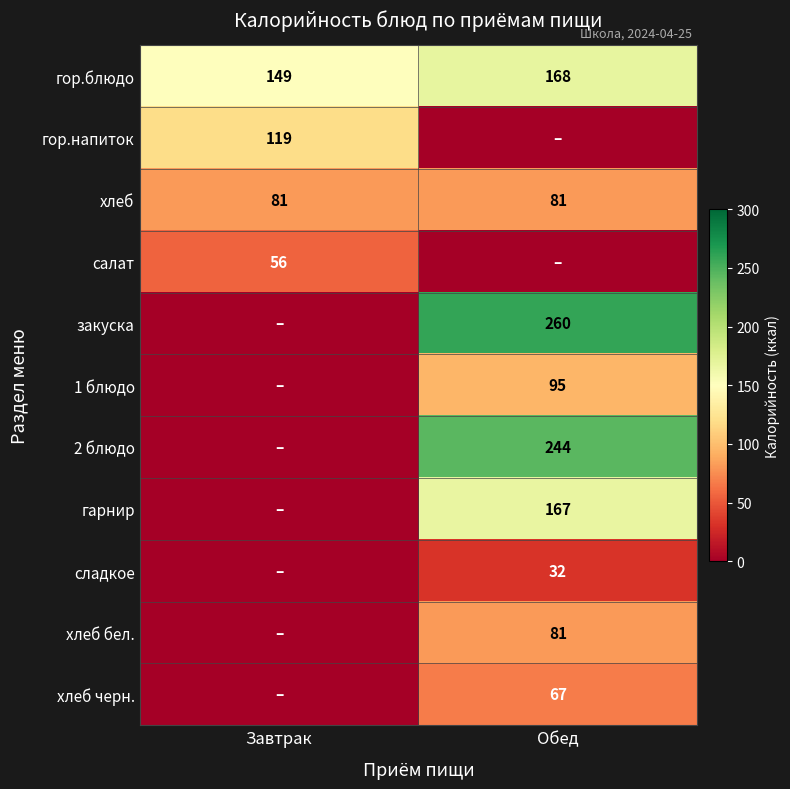

Where is гор.блюдо nearest to the value 158?

Завтрак